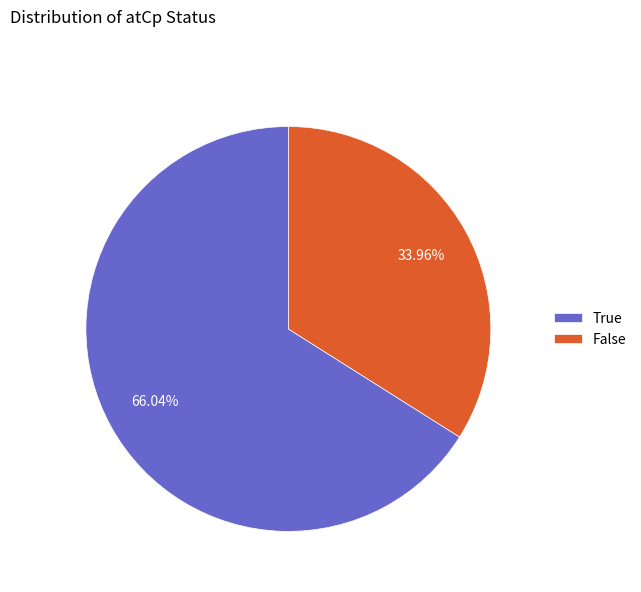

What percentage is the True slice, to the nearest percent?

66%